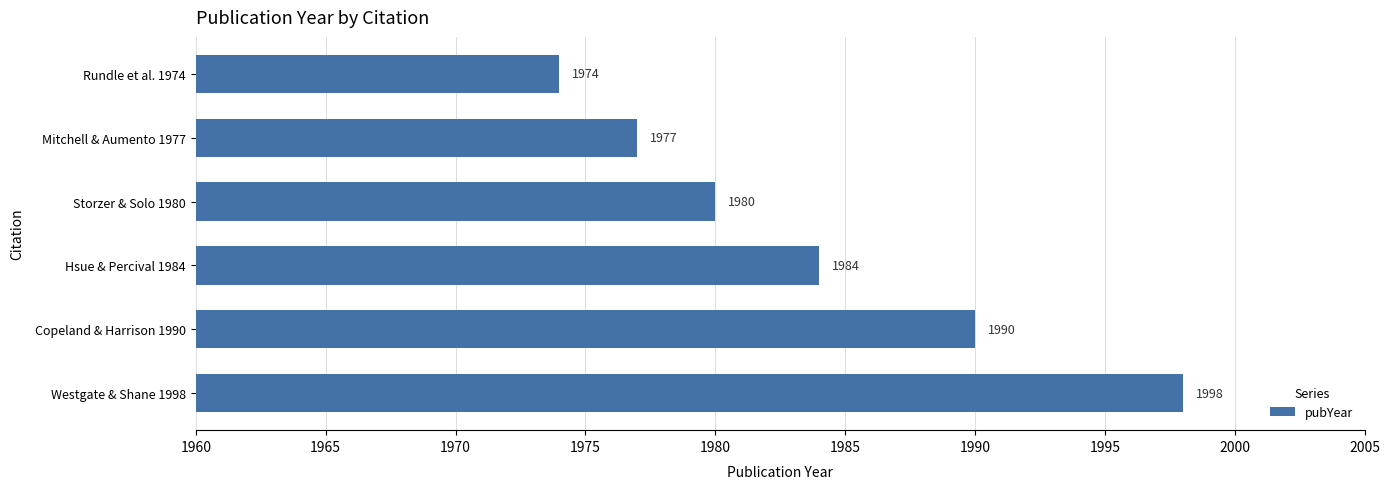

Are the bars horizontal?

Yes